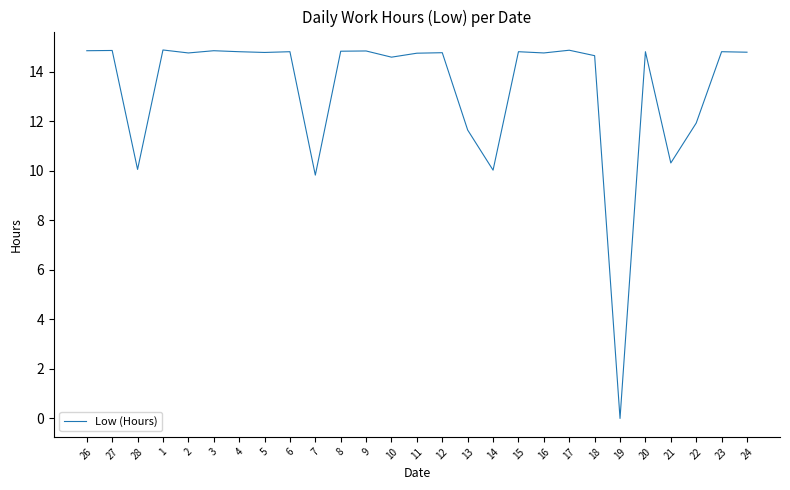

Does the chart display data point markers on the line(s)?

No